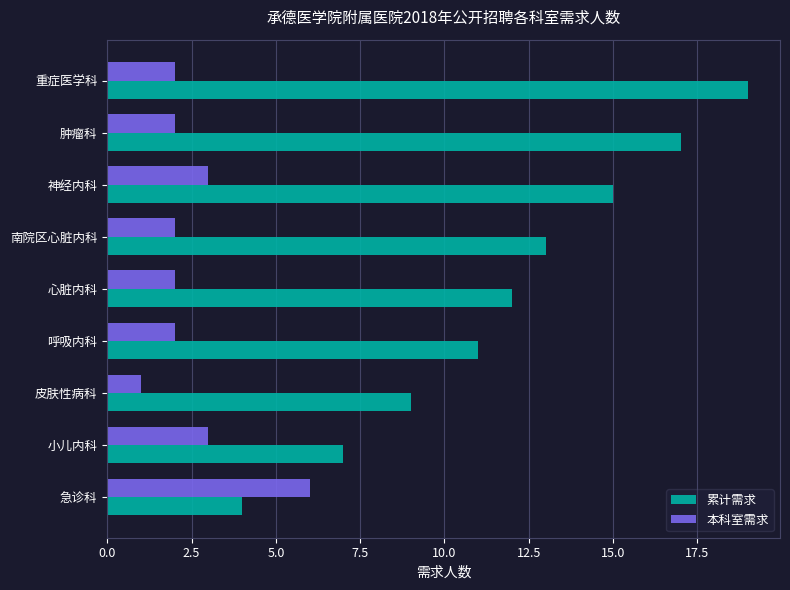

Rank the series by their average value, from lowest to highest.

本科室需求, 累计需求